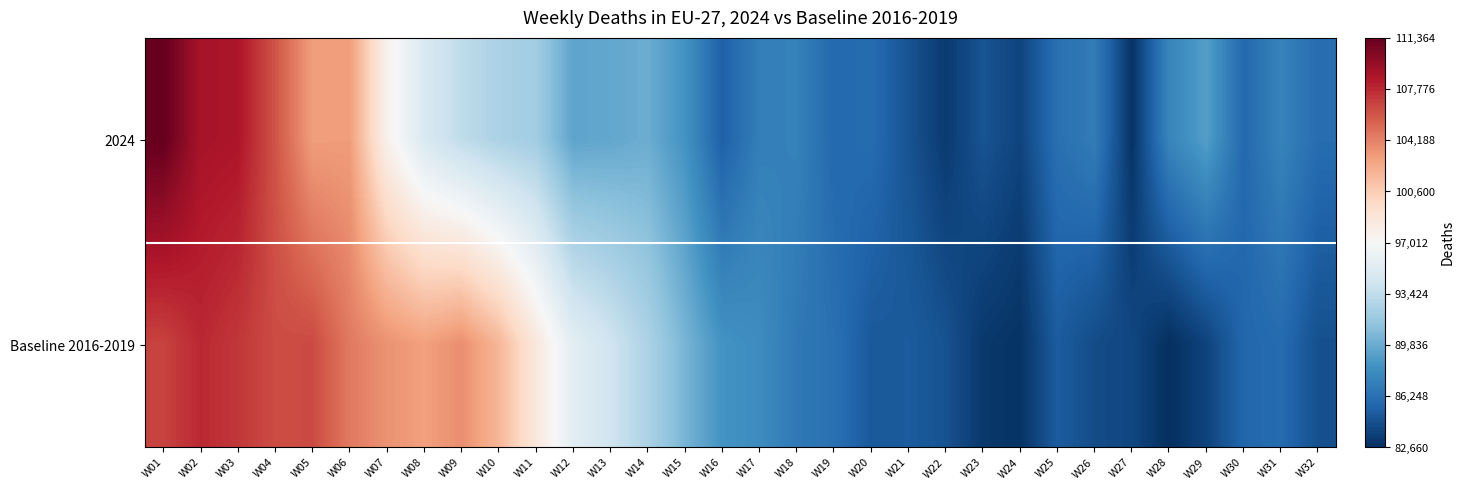

At which category does the chart reach its minimum across all series?

W28